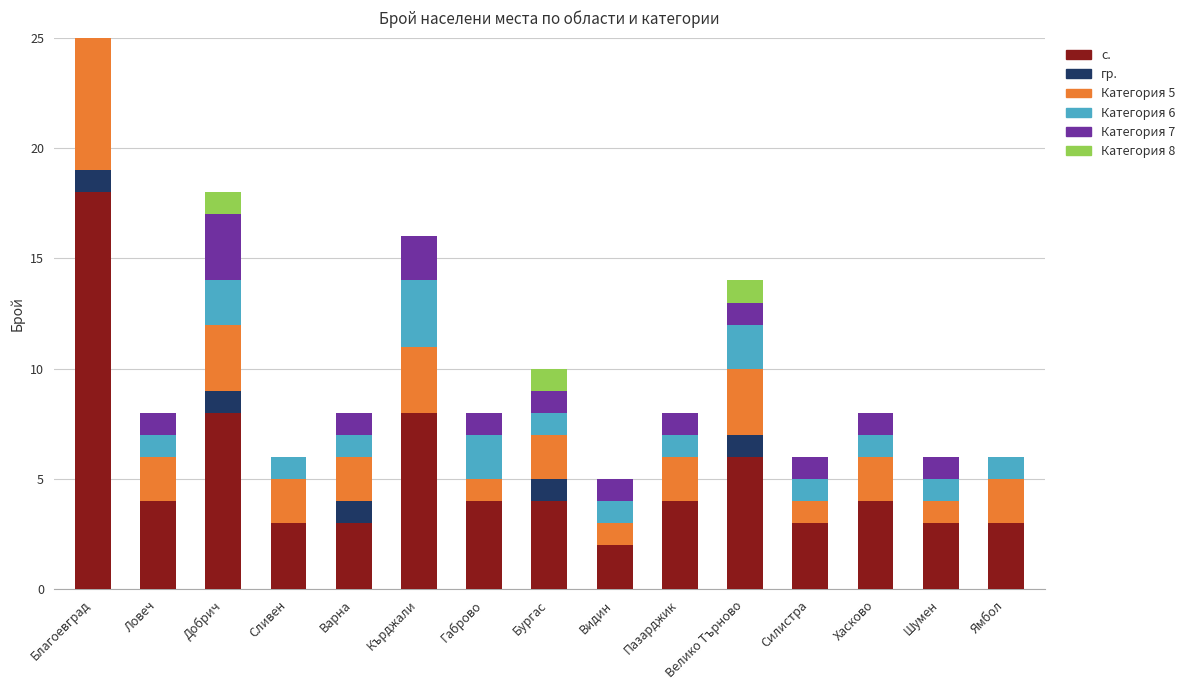

What are all the series names shown in the legend?

с., гр., Категория 5, Категория 6, Категория 7, Категория 8